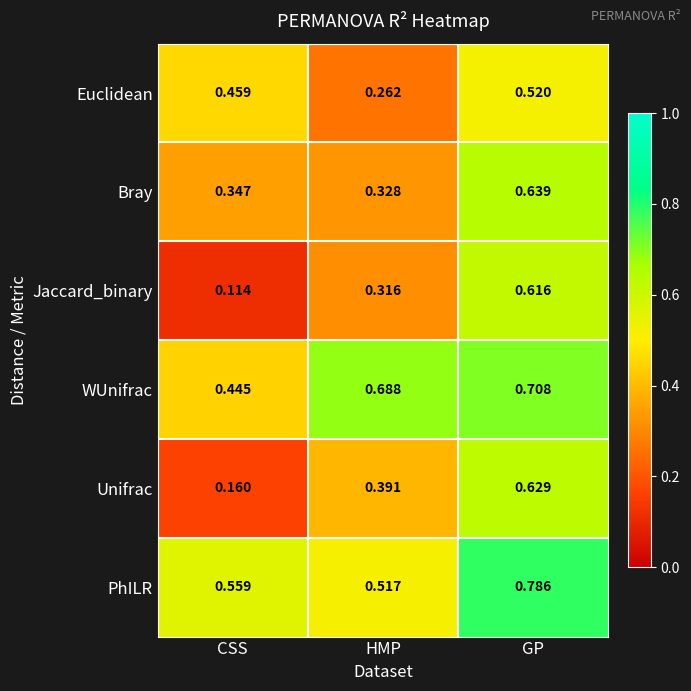

Which category has the lowest value across all series?

CSS